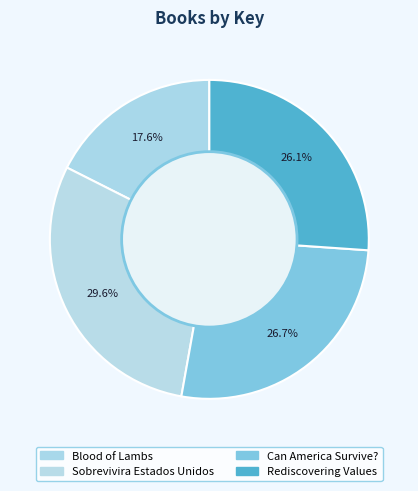

How many segments does this pie chart have?

4